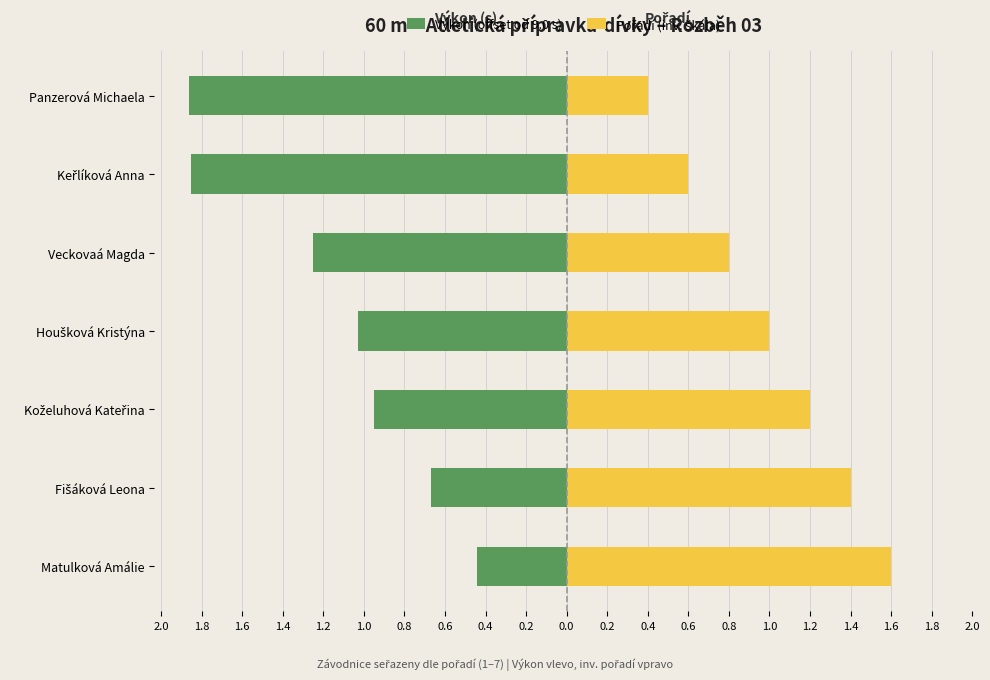

Which series has the largest range (max minus min)?

Výkon (offset od 9.0 s)